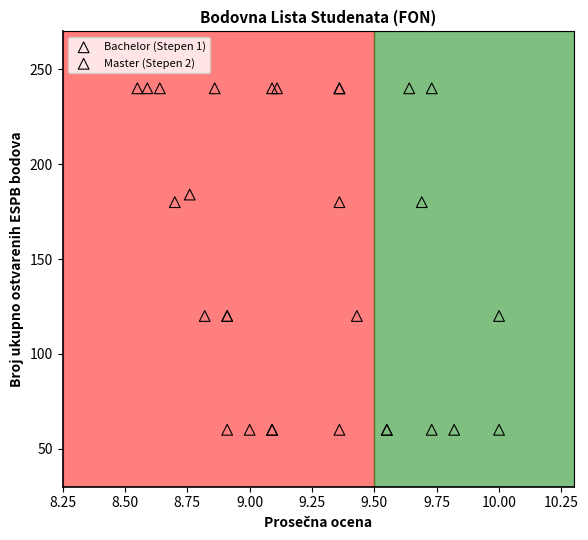

What are all the series names shown in the legend?

Bachelor (Stepen 1), Master (Stepen 2)